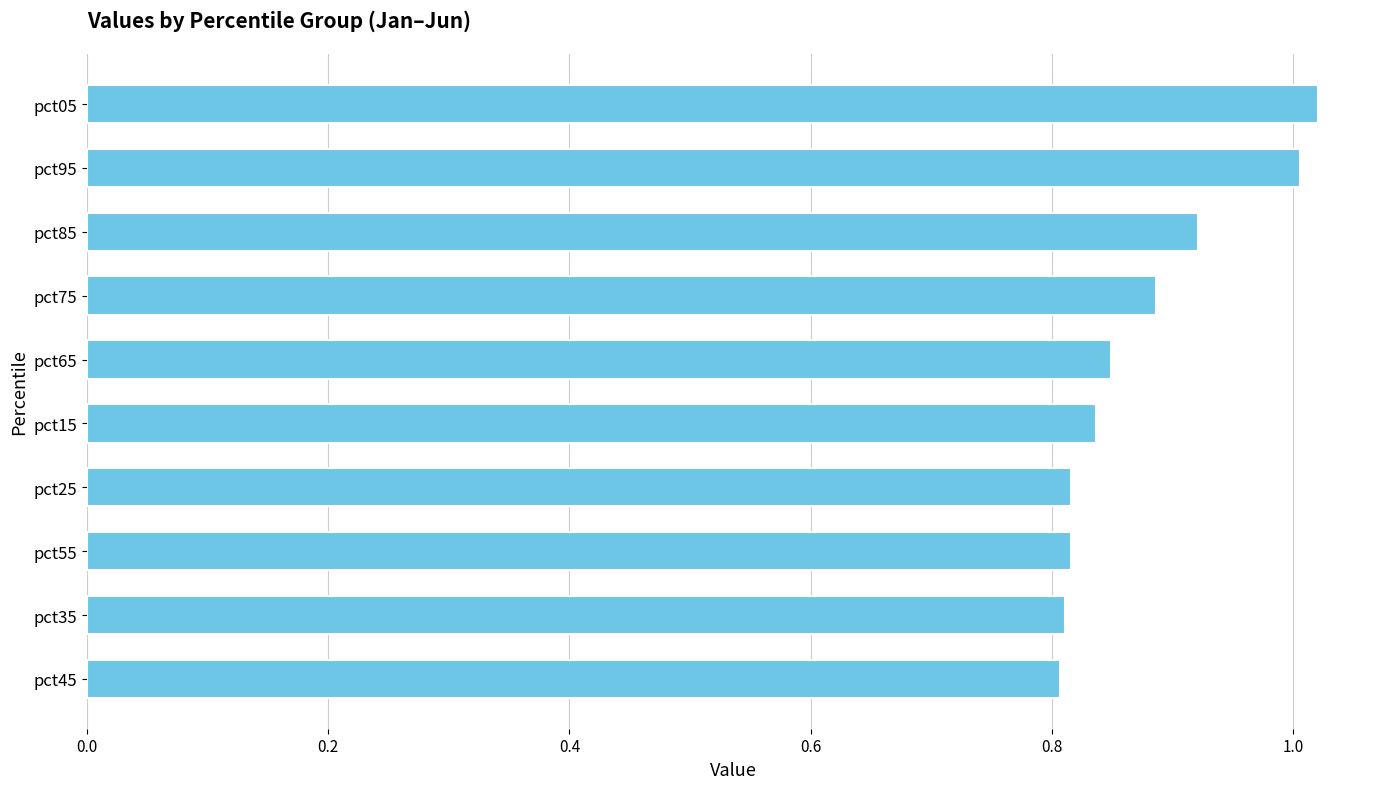

What is the label of the 10th bar from the top?

pct45